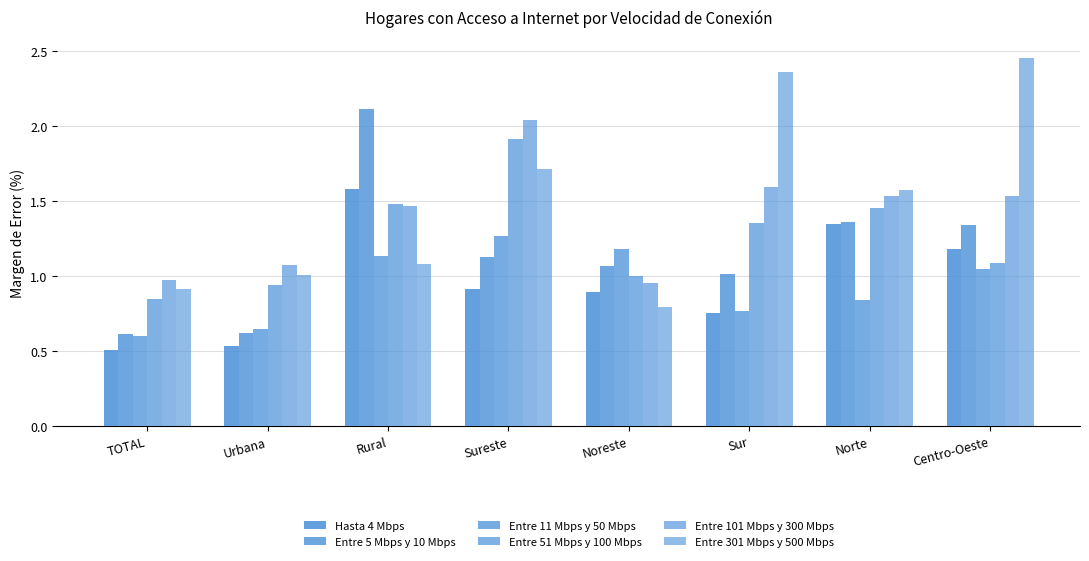

Read the Entre 51 Mbps y 100 Mbps value at Noreste.

1.0